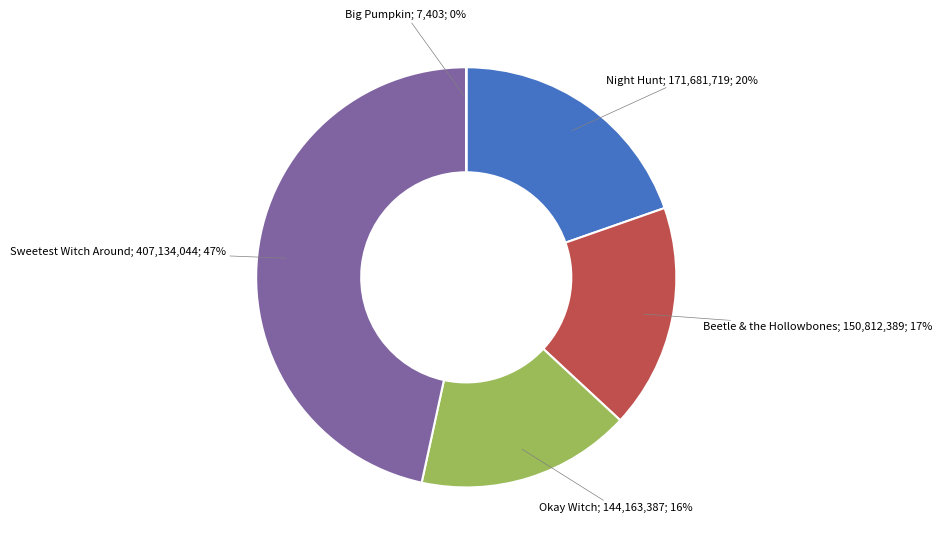

To the nearest percent, what is the average slice percentage?

20%